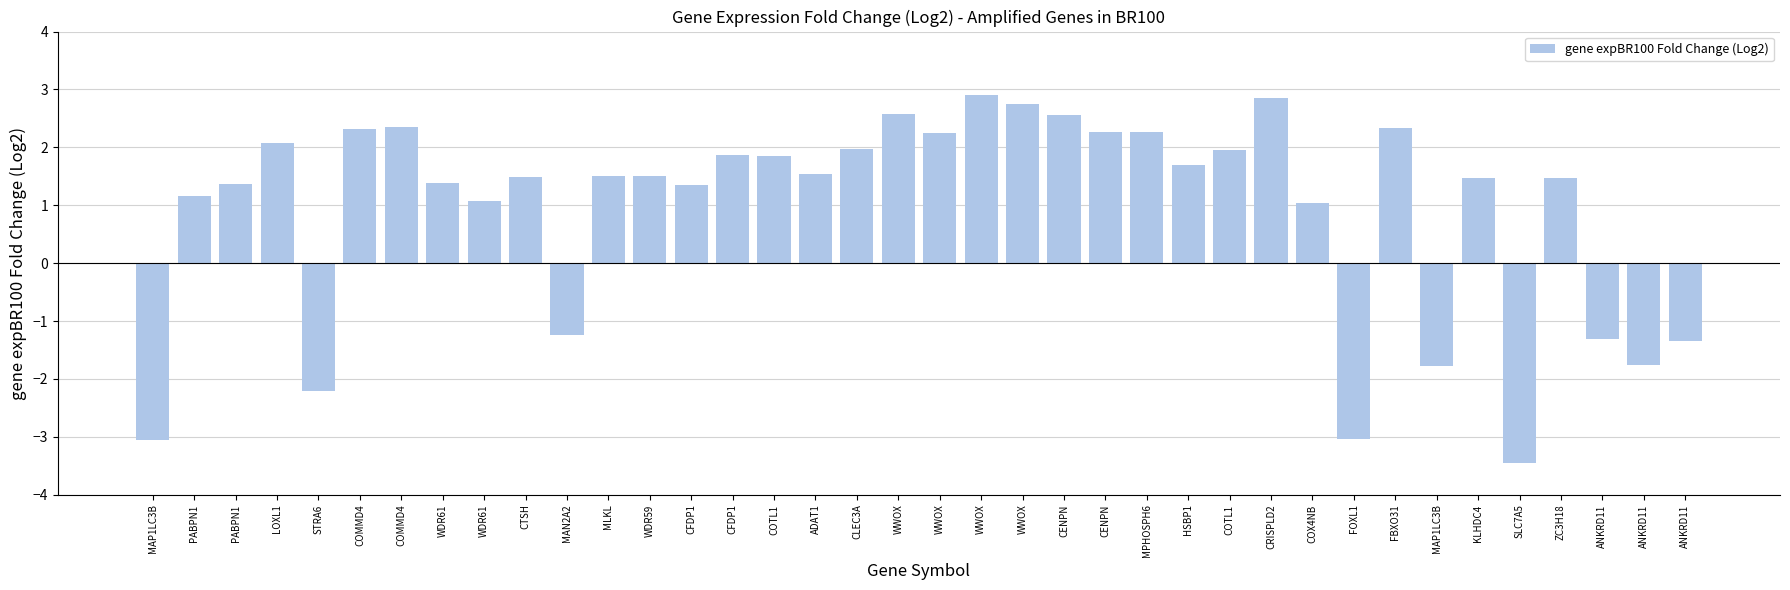

How many categories are shown in the chart?

38